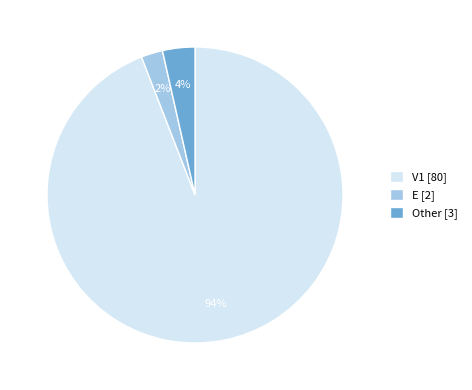

The E slice represents 13% of the pie. True or false?

False